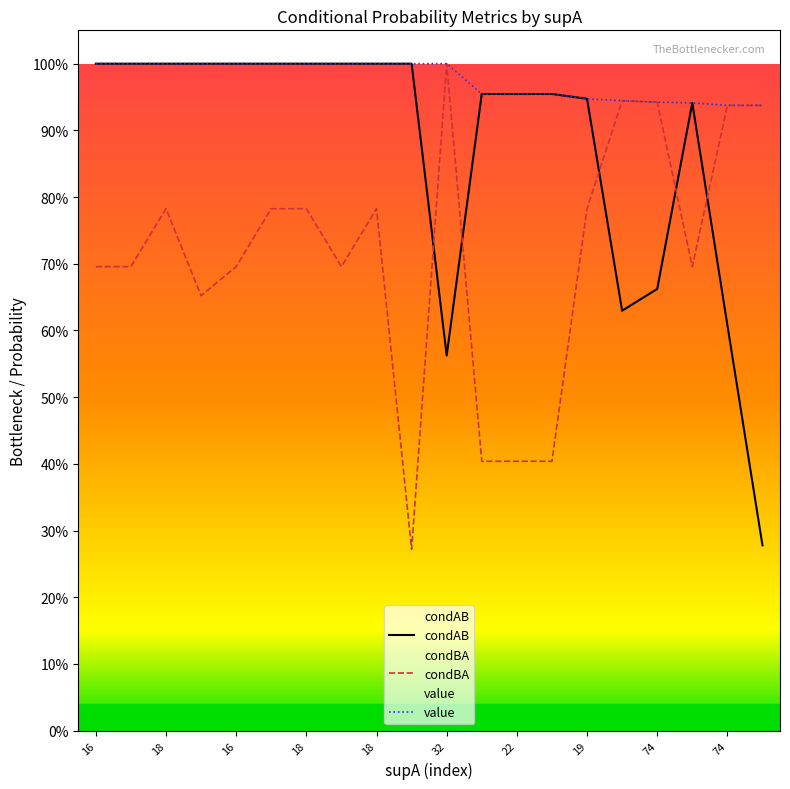

Which series has the widest spread of values?

condBA